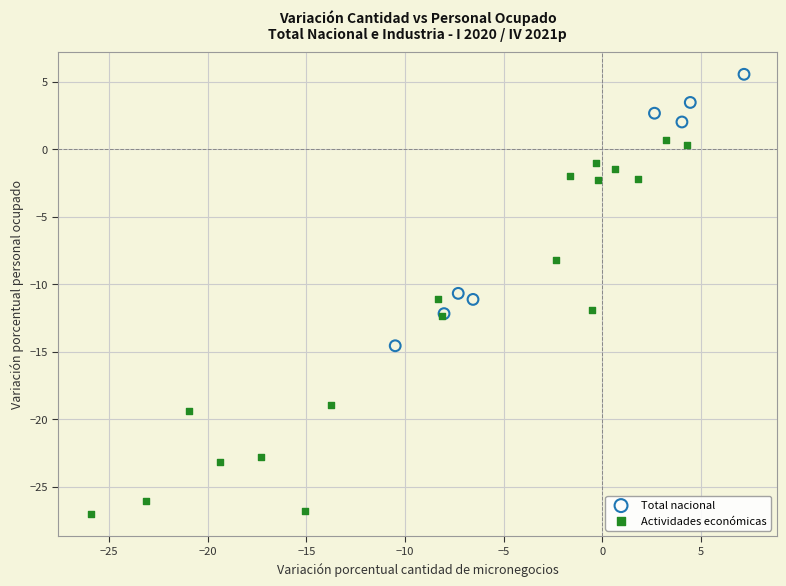

Which series reaches the minimum Y coordinate?

Actividades económicas